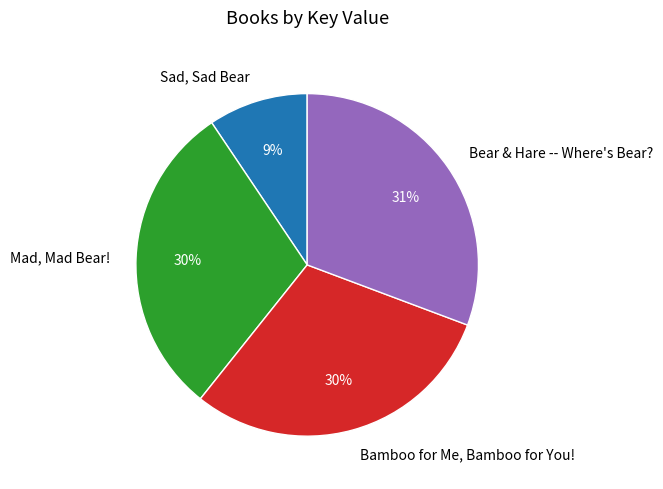

Count the number of slices in the pie.

4